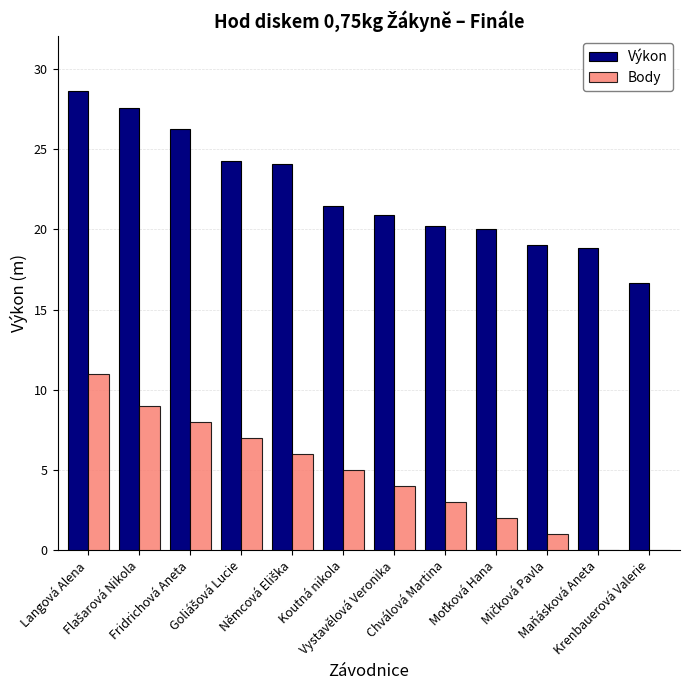

What is the sum of all Výkon values?

267.8